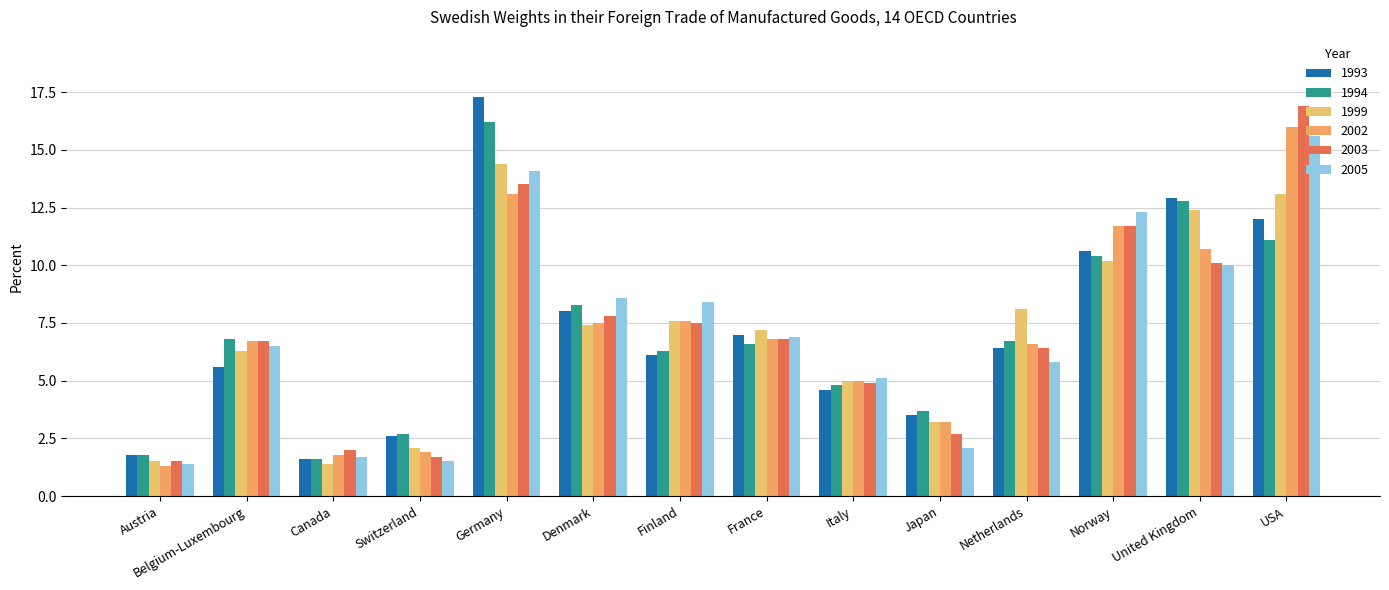

Reading right to left, transcribe all the data shown in this chart.

1993: USA=12.0	United Kingdom=12.9	Norway=10.6	Netherlands=6.4	Japan=3.5	Italy=4.6	France=7.0	Finland=6.1	Denmark=8.0	Germany=17.3	Switzerland=2.6	Canada=1.6	Belgium-Luxembourg=5.6	Austria=1.8
1994: USA=11.1	United Kingdom=12.8	Norway=10.4	Netherlands=6.7	Japan=3.7	Italy=4.8	France=6.6	Finland=6.3	Denmark=8.3	Germany=16.2	Switzerland=2.7	Canada=1.6	Belgium-Luxembourg=6.8	Austria=1.8
1999: USA=13.1	United Kingdom=12.4	Norway=10.2	Netherlands=8.1	Japan=3.2	Italy=5.0	France=7.2	Finland=7.6	Denmark=7.4	Germany=14.4	Switzerland=2.1	Canada=1.4	Belgium-Luxembourg=6.3	Austria=1.5
2002: USA=16.0	United Kingdom=10.7	Norway=11.7	Netherlands=6.6	Japan=3.2	Italy=5.0	France=6.8	Finland=7.6	Denmark=7.5	Germany=13.1	Switzerland=1.9	Canada=1.8	Belgium-Luxembourg=6.7	Austria=1.3
2003: USA=16.9	United Kingdom=10.1	Norway=11.7	Netherlands=6.4	Japan=2.7	Italy=4.9	France=6.8	Finland=7.5	Denmark=7.8	Germany=13.5	Switzerland=1.7	Canada=2.0	Belgium-Luxembourg=6.7	Austria=1.5
2005: USA=15.6	United Kingdom=10.0	Norway=12.3	Netherlands=5.8	Japan=2.1	Italy=5.1	France=6.9	Finland=8.4	Denmark=8.6	Germany=14.1	Switzerland=1.5	Canada=1.7	Belgium-Luxembourg=6.5	Austria=1.4